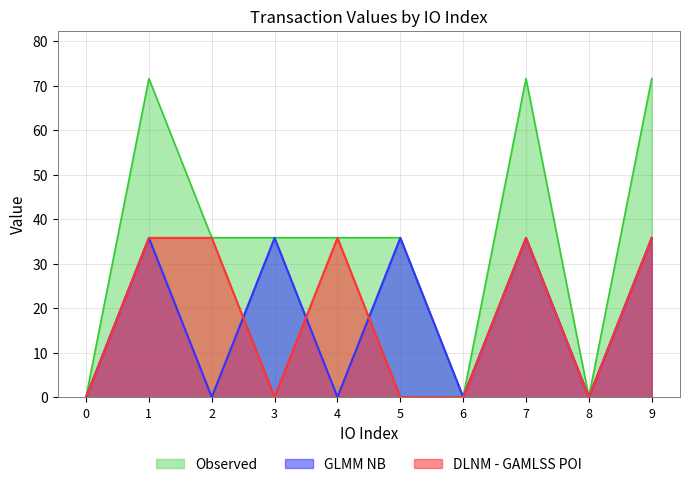

What is the spread (max minus min) of values at 3?

35.8